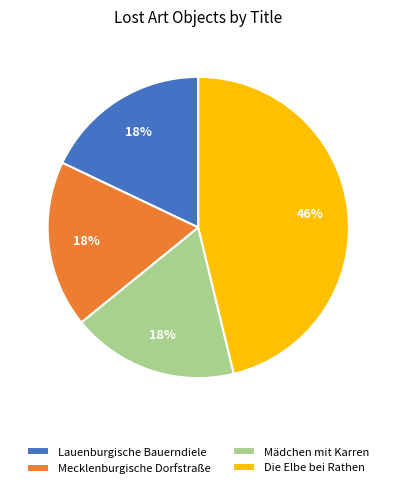

Combined, do Mecklenburgische Dorfstraße and Lauenburgische Bauerndiele account for over 50%?

No